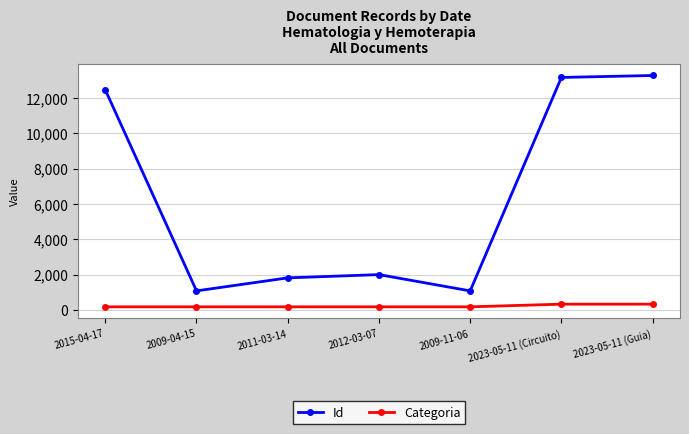

The value of Categoria at 2023-05-11 (Circuito) is 335. True or false?

True